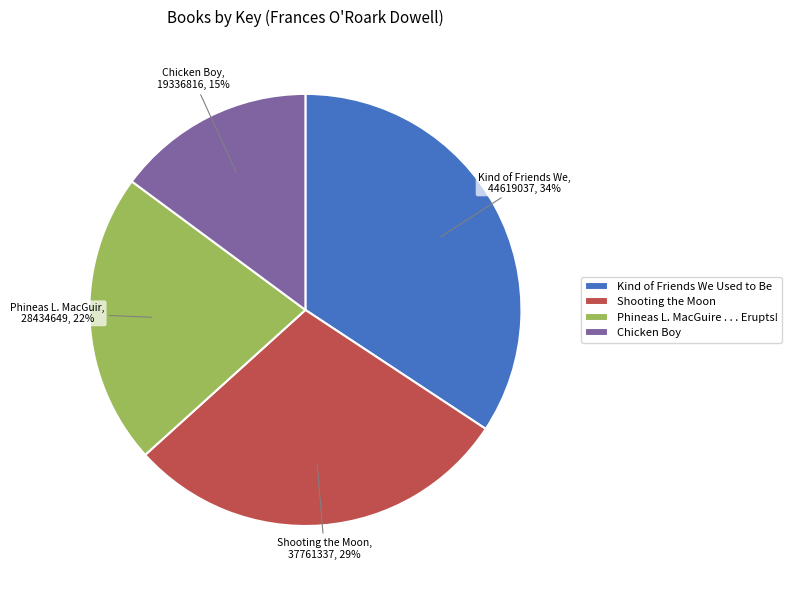

Which slice is the largest?

Kind of Friends We Used to Be